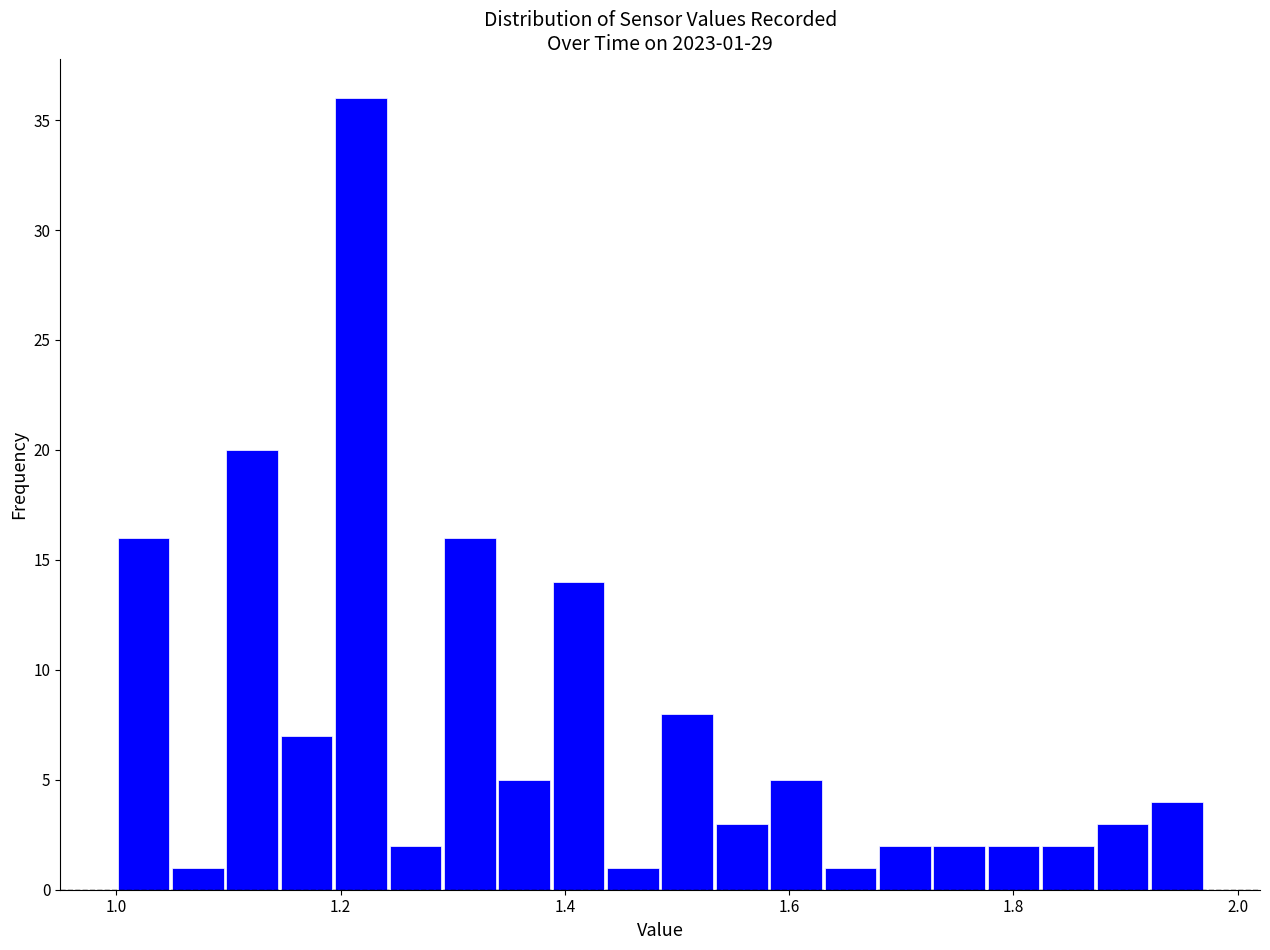

Around what value on the x-axis is the tallest bar? Give the approximate position of its centre, as read against the axis.

1.22